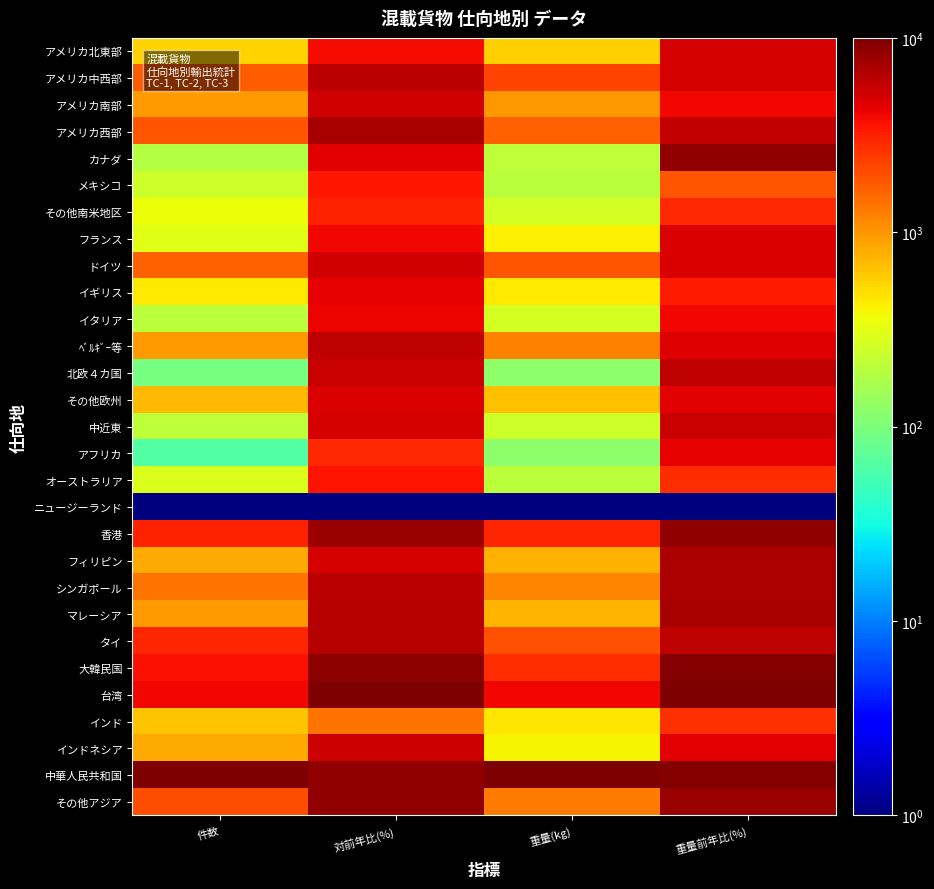

How many data points does each series have?

4